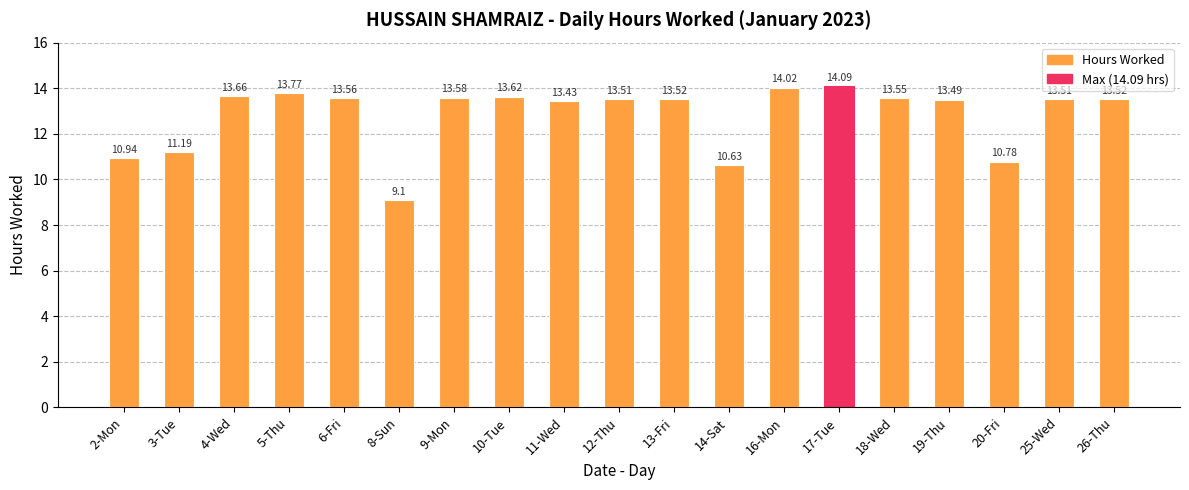

Reading right to left, list all the values displayed in this chart.

13.5	13.5	10.8	13.5	13.6	14.1	14.0	10.6	13.5	13.5	13.4	13.6	13.6	9.1	13.6	13.8	13.7	11.2	10.9